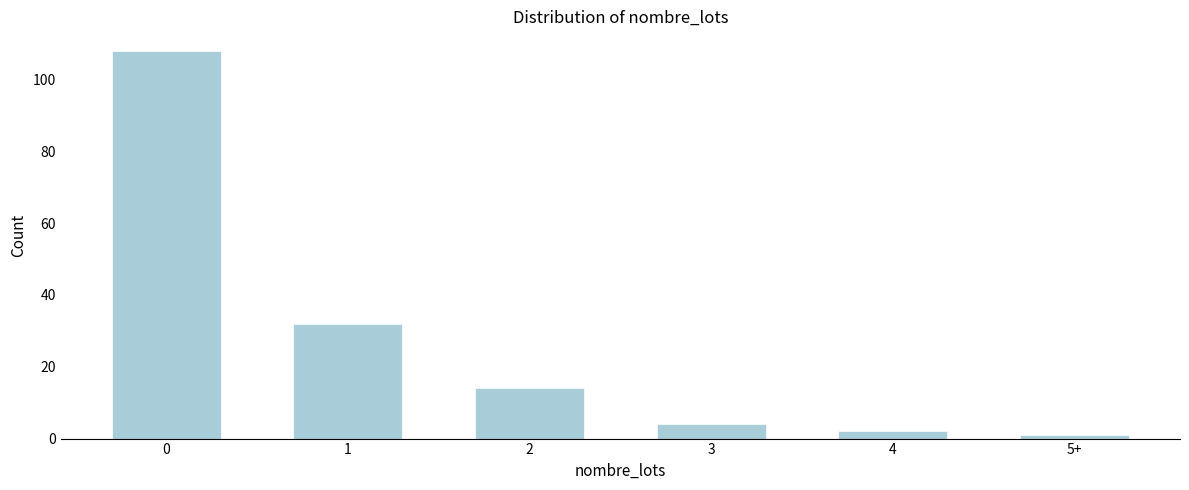

Reading left to right, list all the values displayed in this chart.

0=108	1=32	2=14	3=4	4=2	5+=1